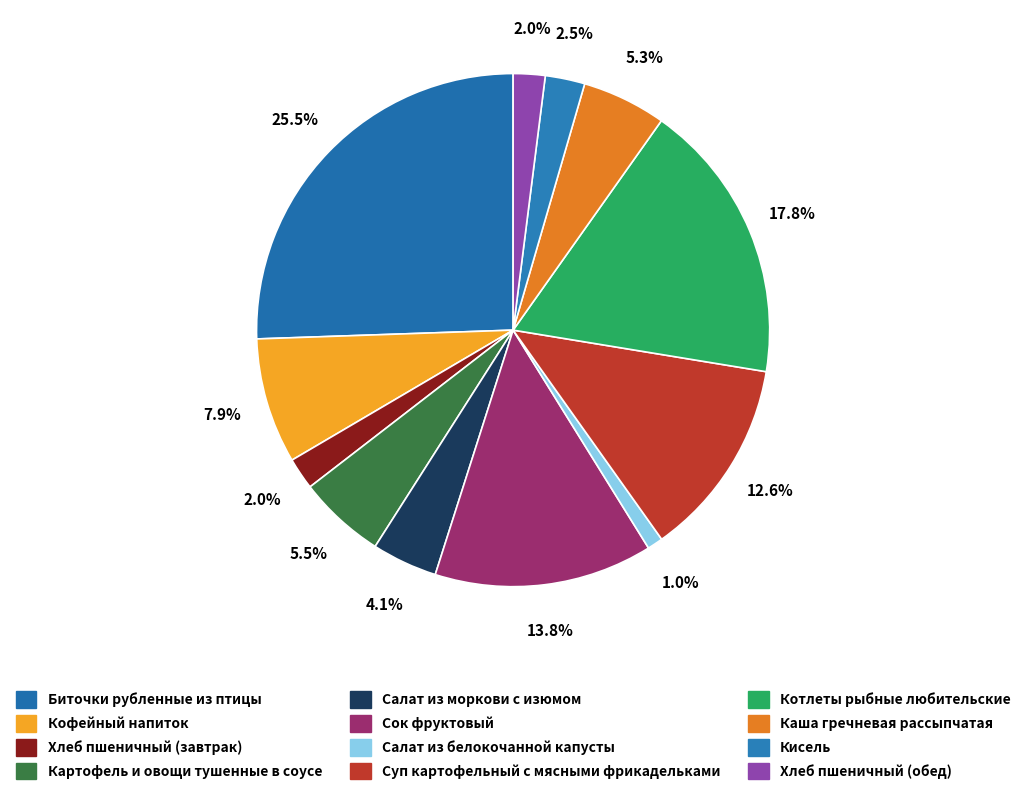

What percentage is the Хлеб пшеничный (завтрак) slice, to the nearest percent?

2%